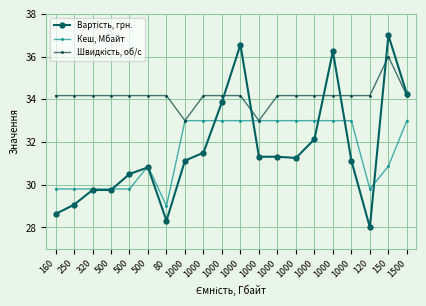

True or false: Кеш, Мбайт has a value of 33.0 at 1000.

True